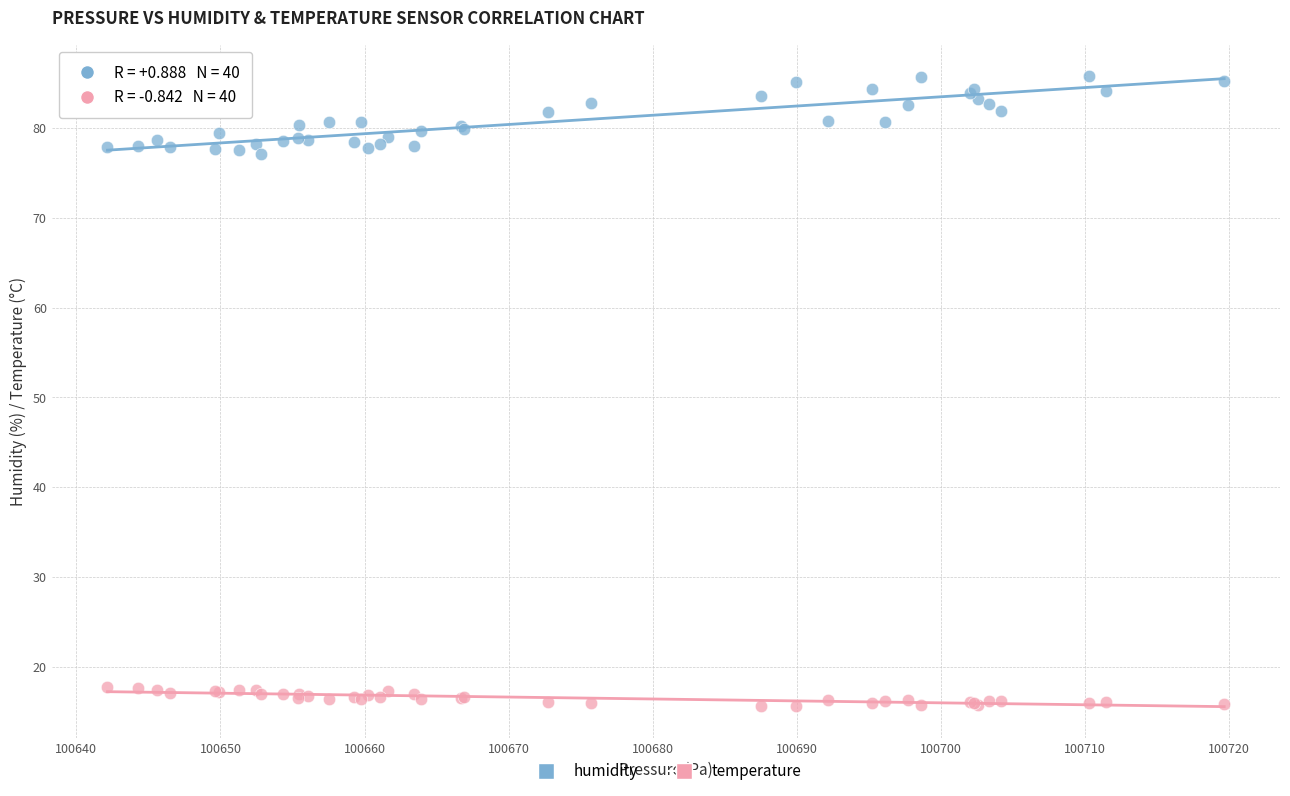

Which series reaches the maximum Y coordinate?

humidity